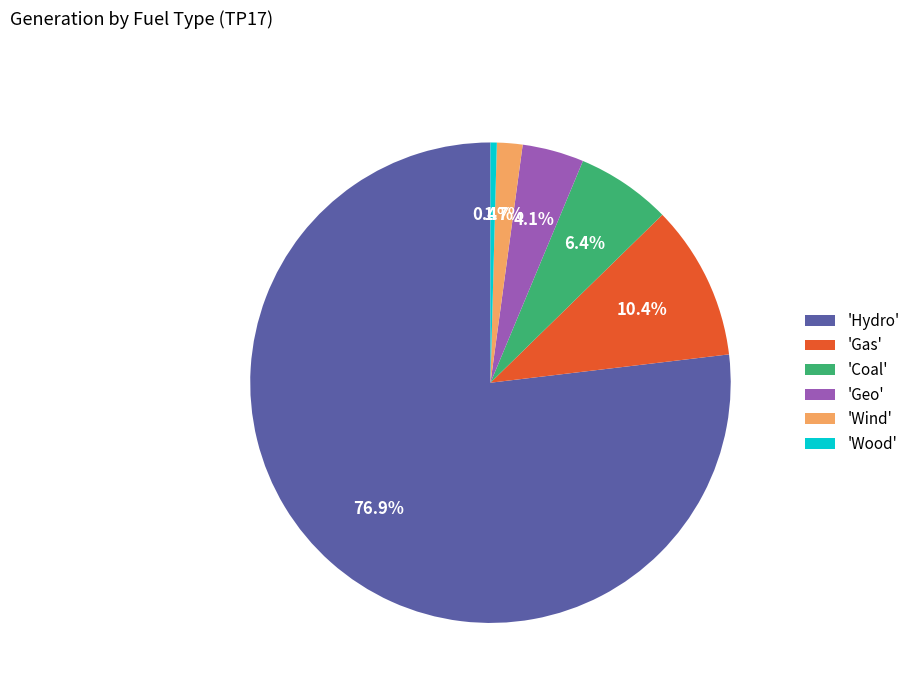

Between 'Hydro' and 'Gas', which is larger?

'Hydro'